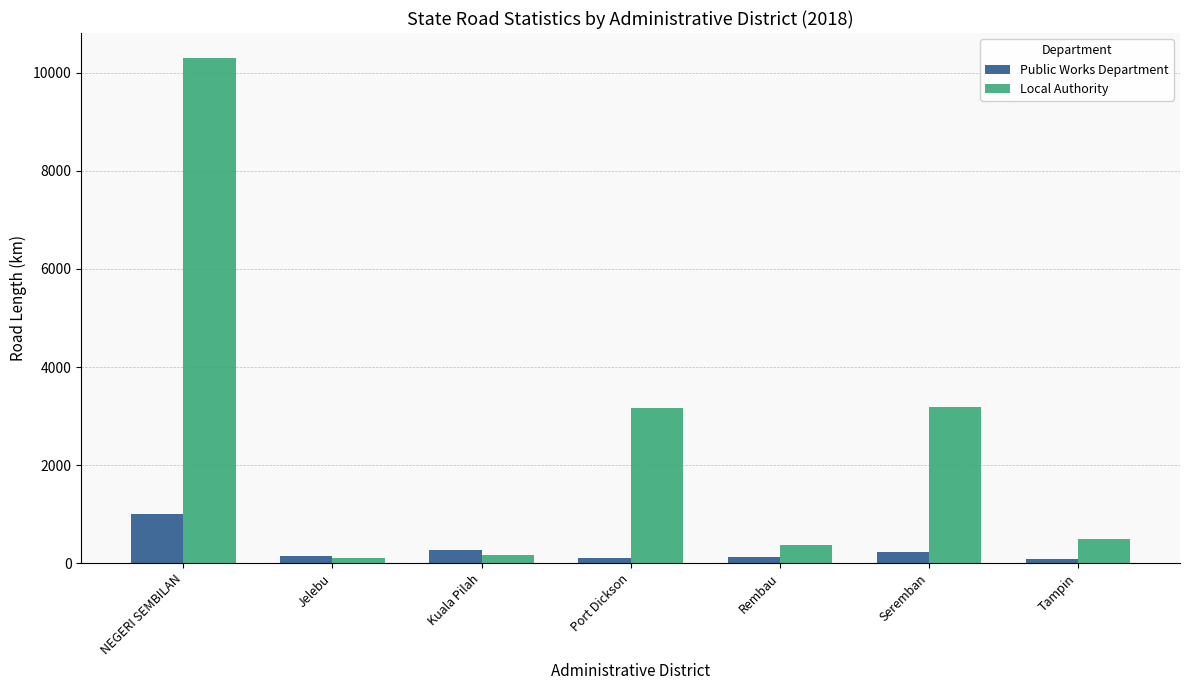

At how many categories does at least one series exceed 7118?

1